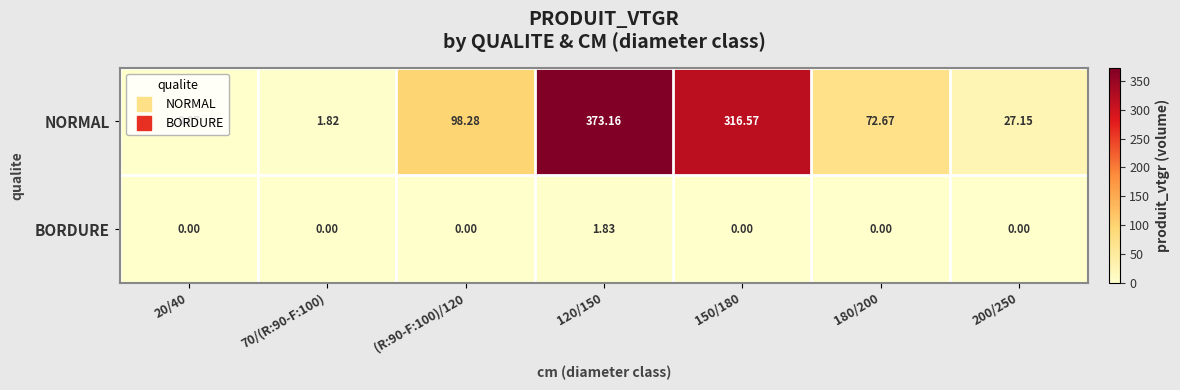

What is the difference between the highest and lowest values at 150/180?

316.6